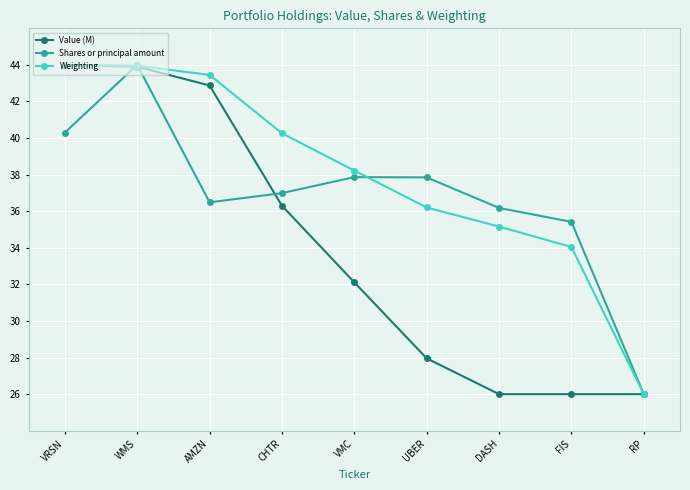

True or false: Weighting has more than 1 interior local peaks.

False